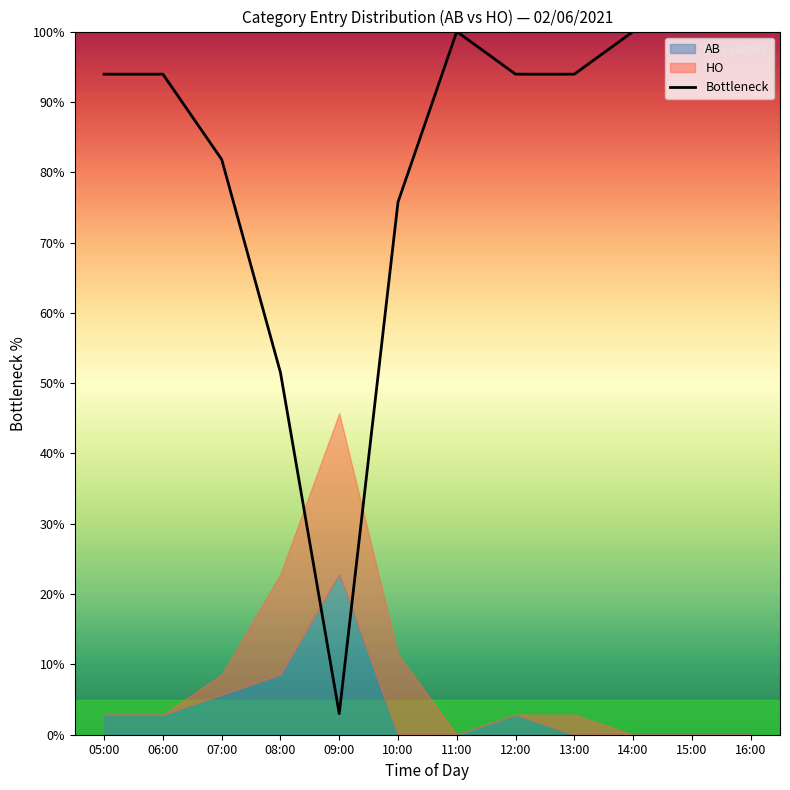

Reading left to right, what are all the values shown in this chart?

05:00=93.9	06:00=93.9	07:00=81.8	08:00=51.5	09:00=3.0	10:00=75.8	11:00=100.0	12:00=93.9	13:00=93.9	14:00=100.0	15:00=100.0	16:00=100.0